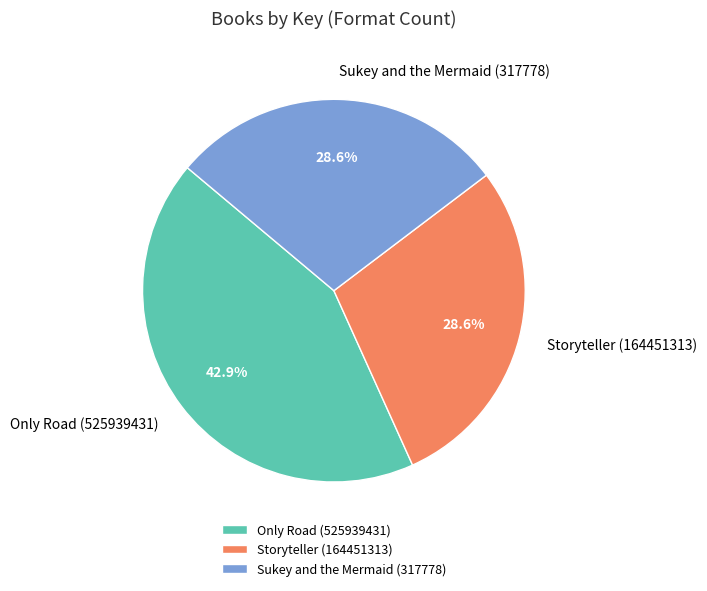

To the nearest percent, what is the difference between the largest and smallest slice percentages?

14%